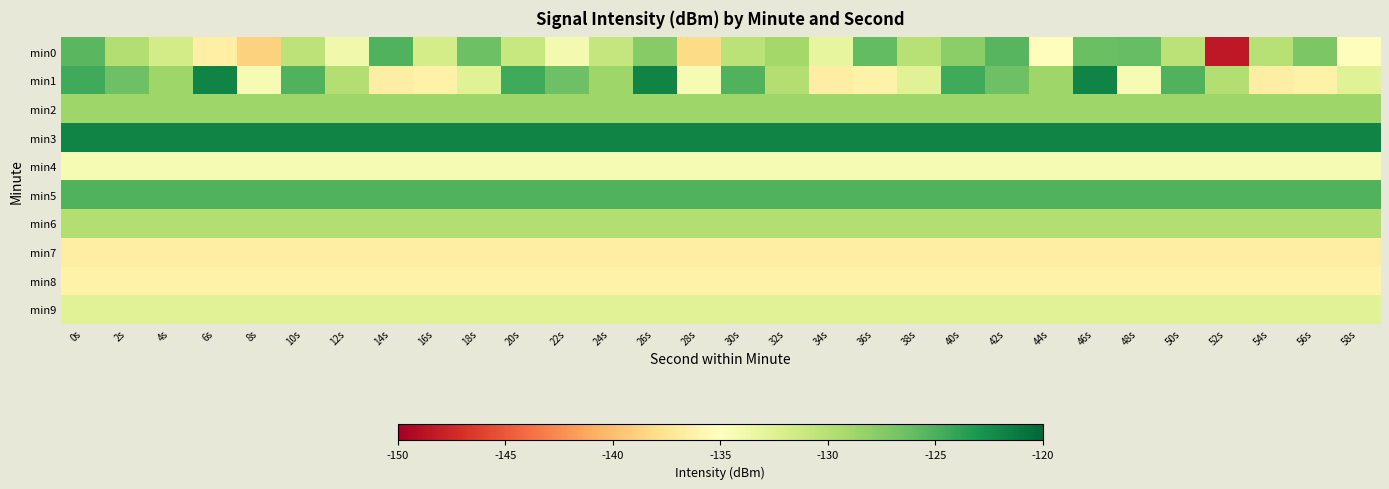

What is the maximum value shown in the chart?

-121.8